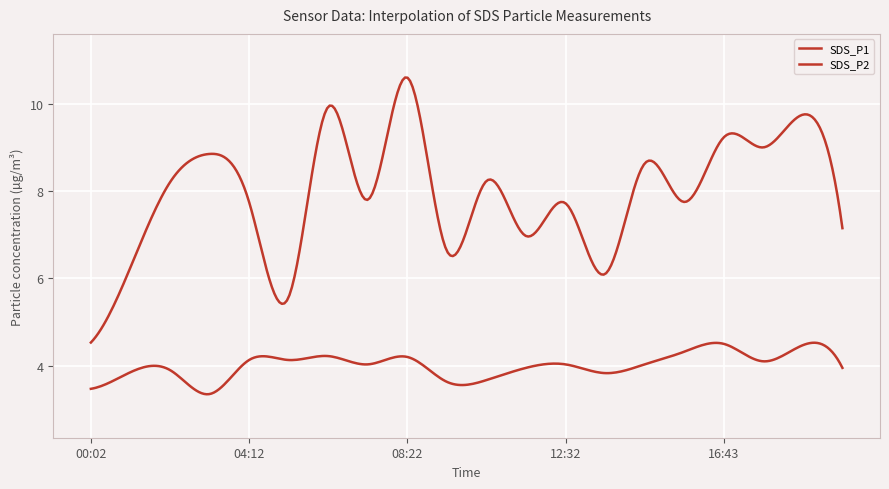

Does the chart display data point markers on the line(s)?

No